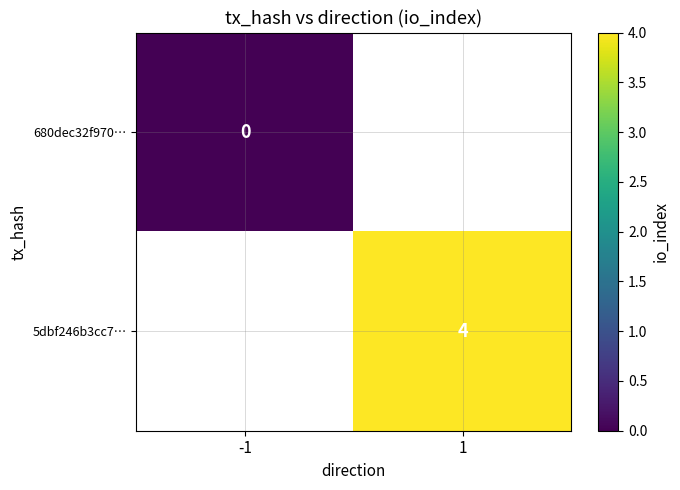

The value of 5dbf246b3cc7… at 1 is 2. True or false?

False